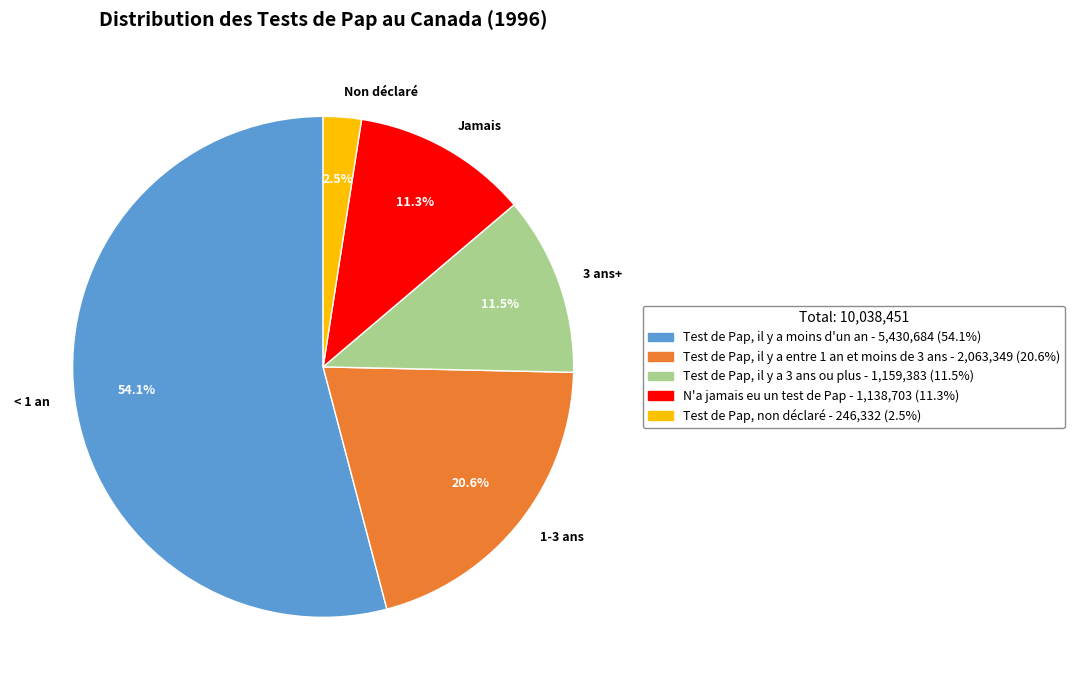

Which slice represents more than half of the pie?

< 1 an